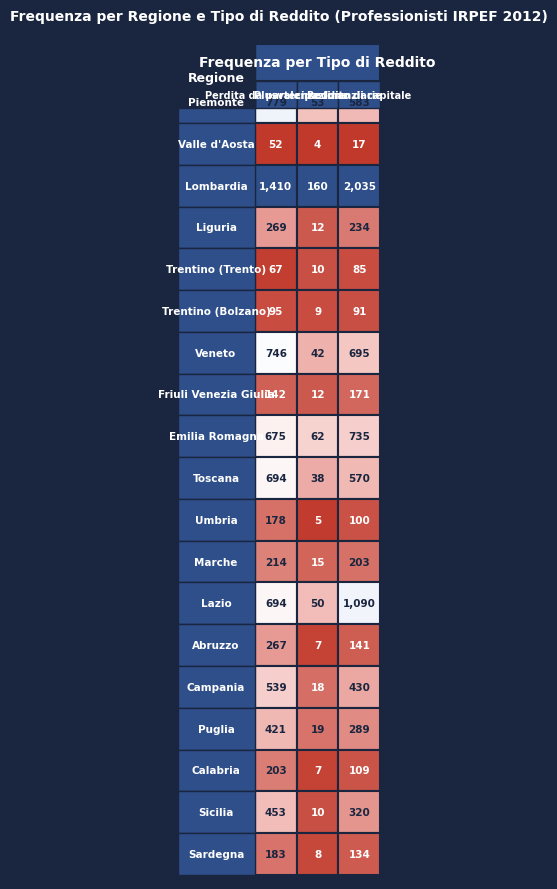

Rank the categories by Friuli Venezia Giulia value from highest to lowest.

2, 0, 1